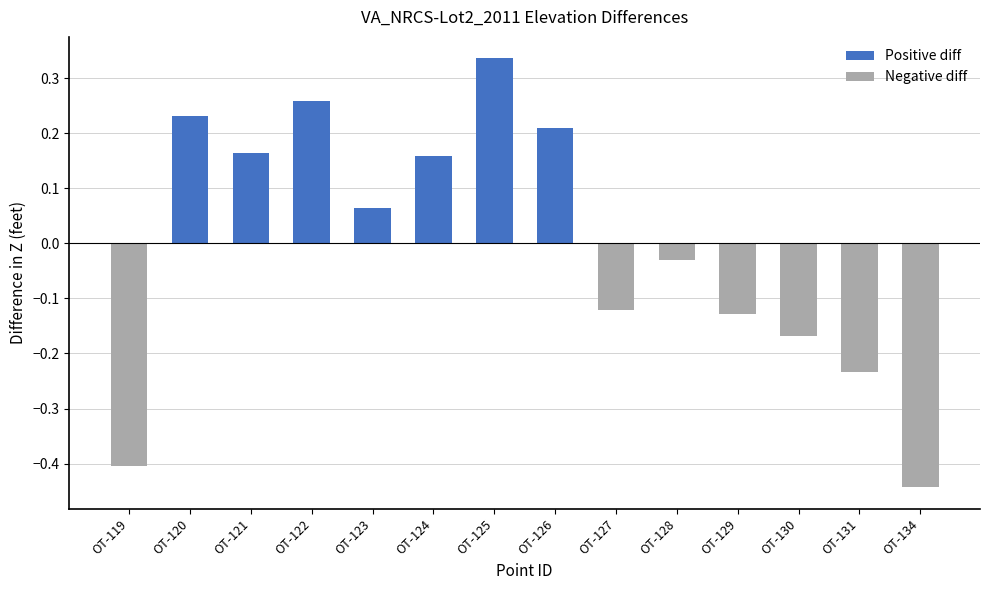

The value of Negative diff at OT-119 is -0.6. True or false?

False